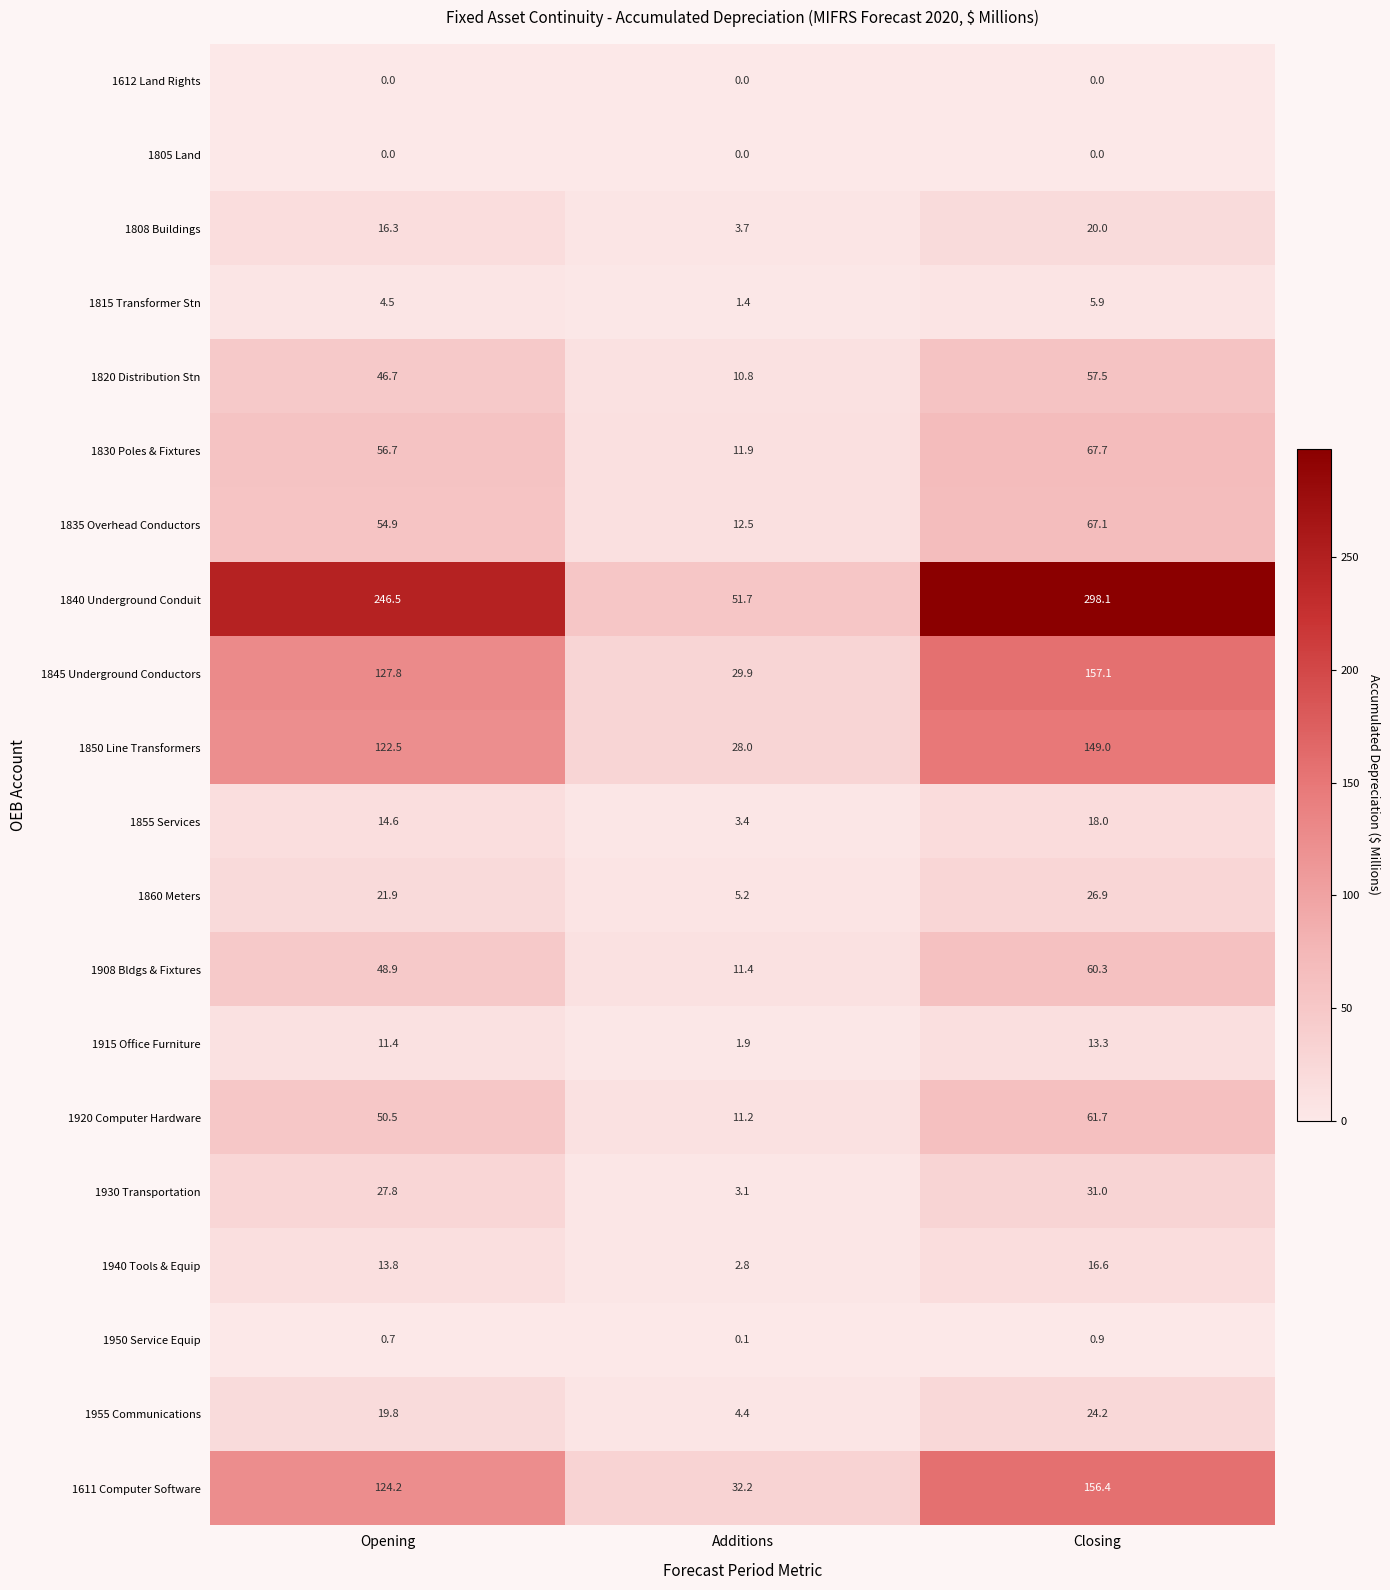

List the labels in order of 1845 Underground Conductors value, largest first.

Closing, Opening, Additions